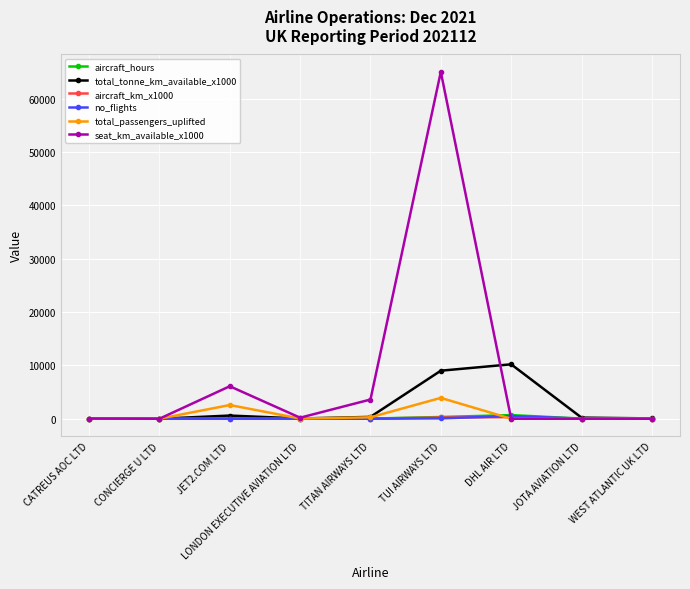

Which series ends up on top after the final intersection of seat_km_available_x1000 and no_flights?

no_flights